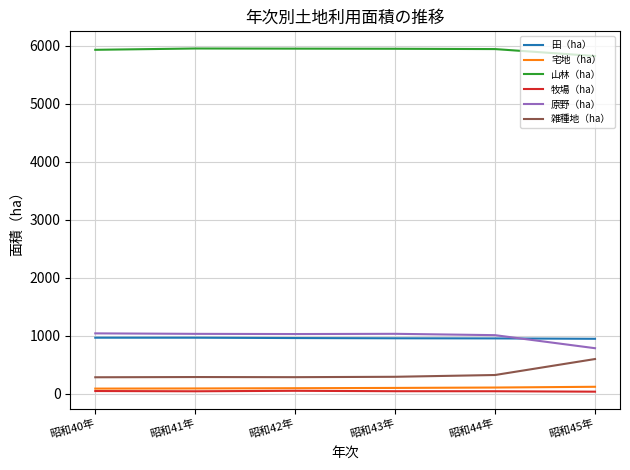

True or false: 牧場（ha） and 原野（ha） intersect in this chart.

False